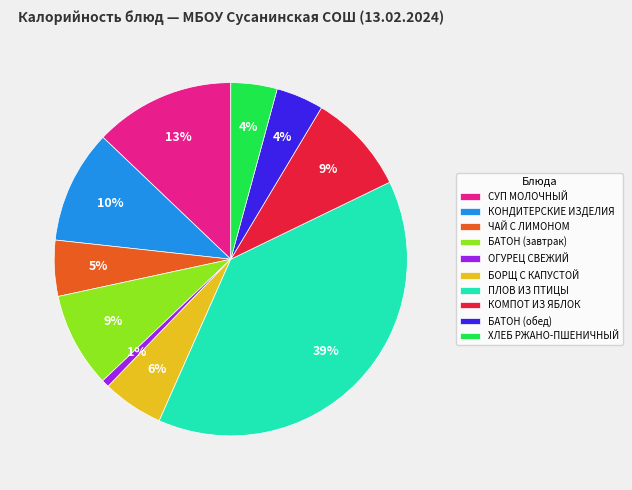

What percentage is the ХЛЕБ РЖАНО-ПШЕНИЧНЫЙ slice, to the nearest percent?

4%